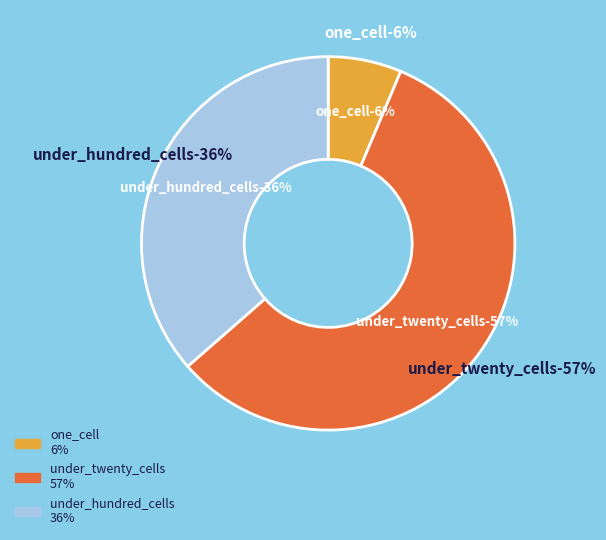

Is it true that under_twenty_cells is 57% of the pie?

True